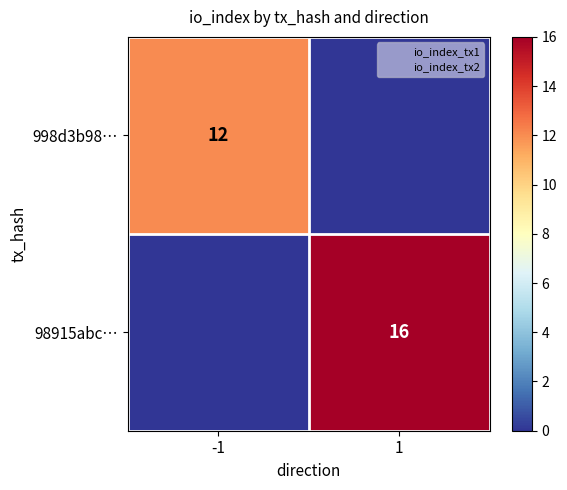

Between -1 and 1, which is larger?

-1